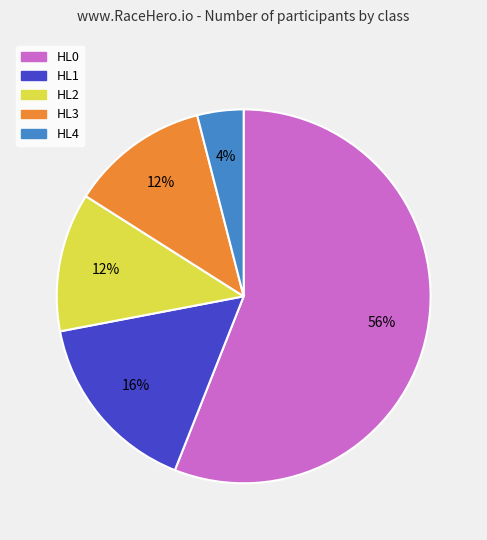

To the nearest percent, what is the combined percentage of HL4 and HL3?

16%